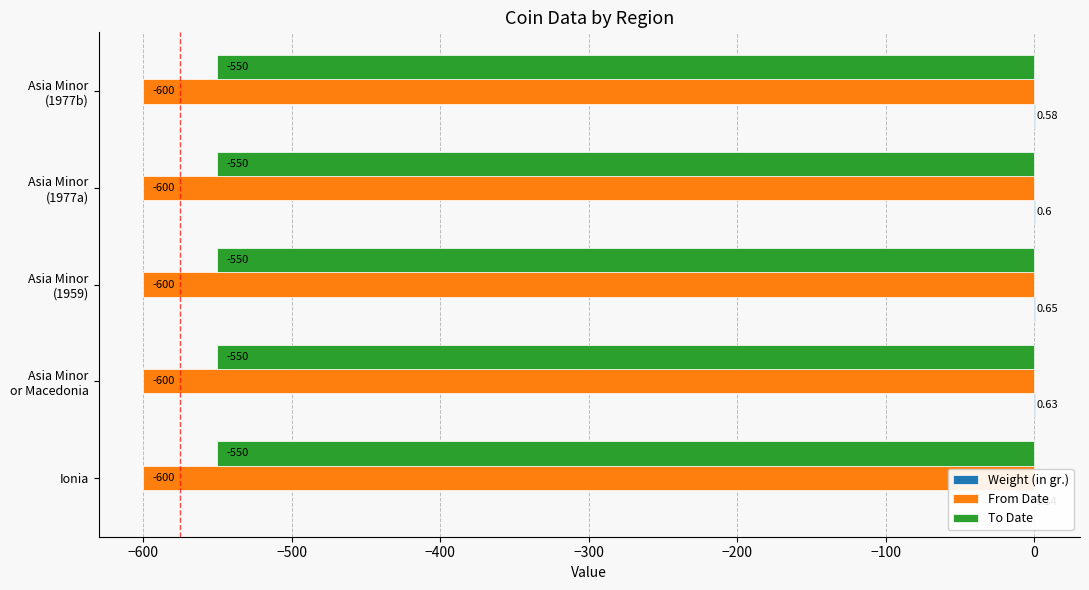

How many bars are there in each group?

3